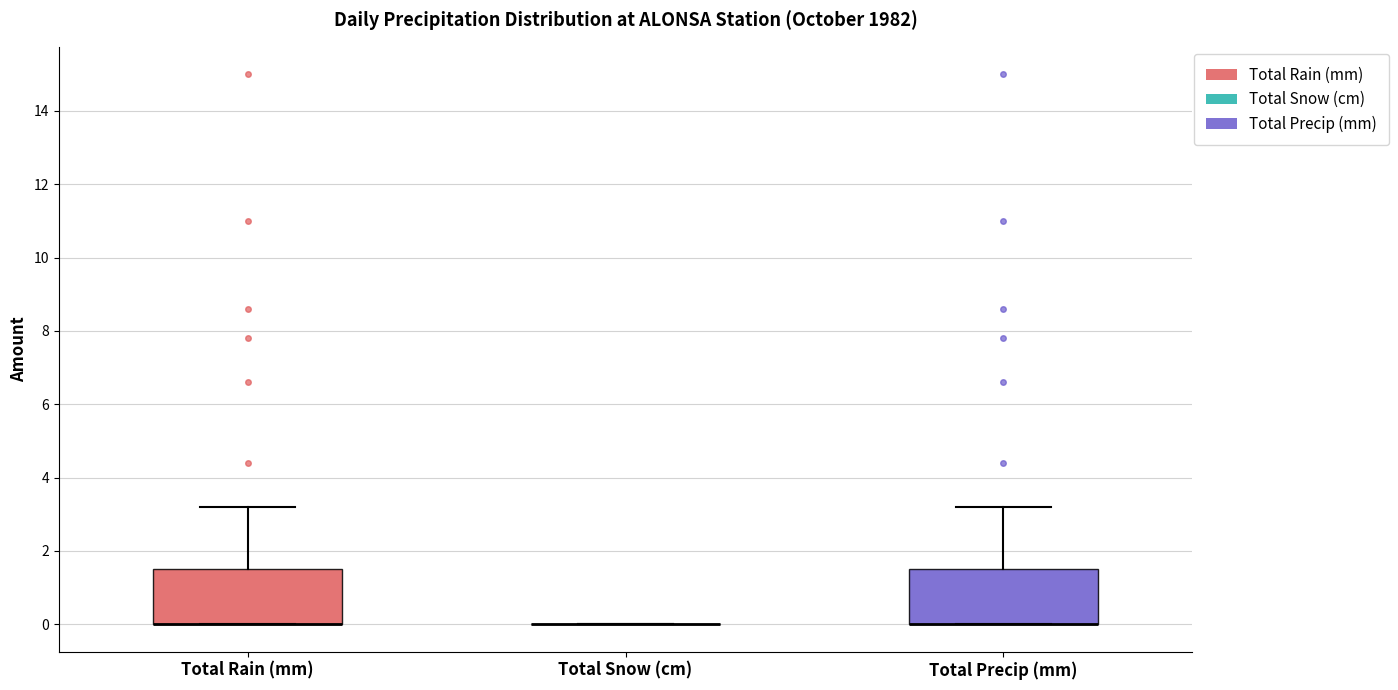

Reading left to right, transcribe this box plot: for each box, give where its median line is, the range the box spans, and where its two whiskers end, as read against the y-axis. The values are not printed on the chart, so give them approximately, as read against the axis.

Total Rain (mm): median 0.0 (drawn on the box's lower edge), box 0.0 to 1.6, whiskers 0.0 to 3.2
Total Snow (cm): box collapsed to a line at 0.0, whiskers 0.0 to 0.0
Total Precip (mm): median 0.0 (drawn on the box's lower edge), box 0.0 to 1.6, whiskers 0.0 to 3.2